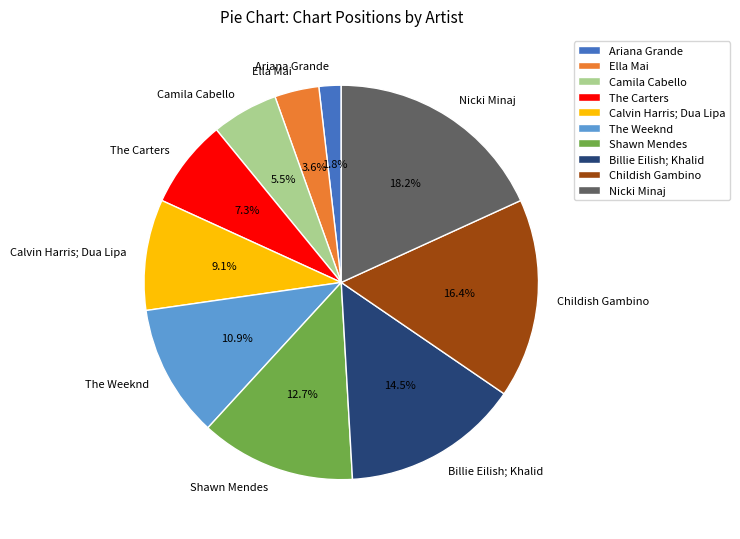

Combined, do Calvin Harris; Dua Lipa and Billie Eilish; Khalid account for over 50%?

No